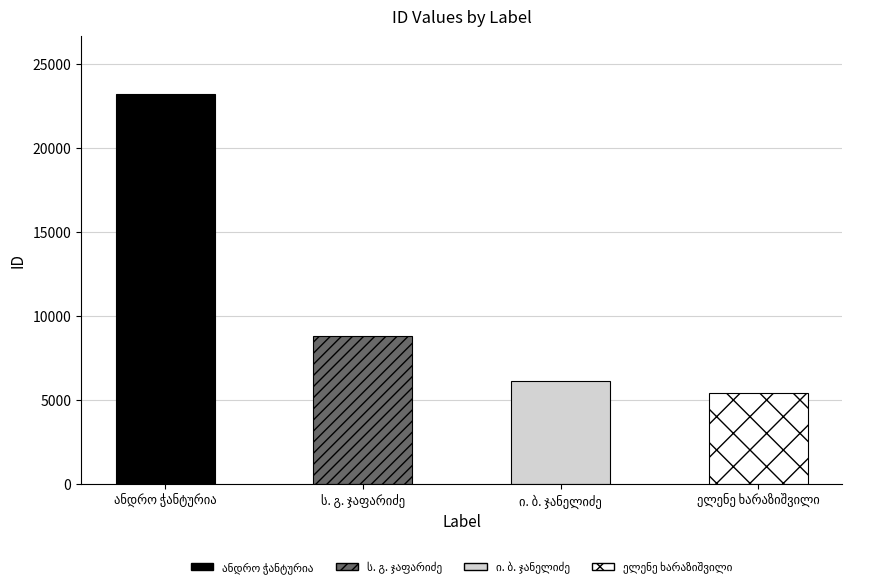

What position from the left is ანდრო ჭანტურია?

1